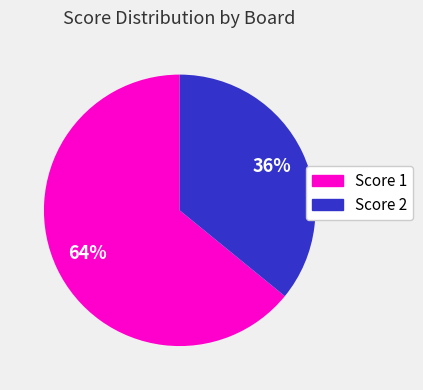

To the nearest percent, what is the average slice percentage?

50%